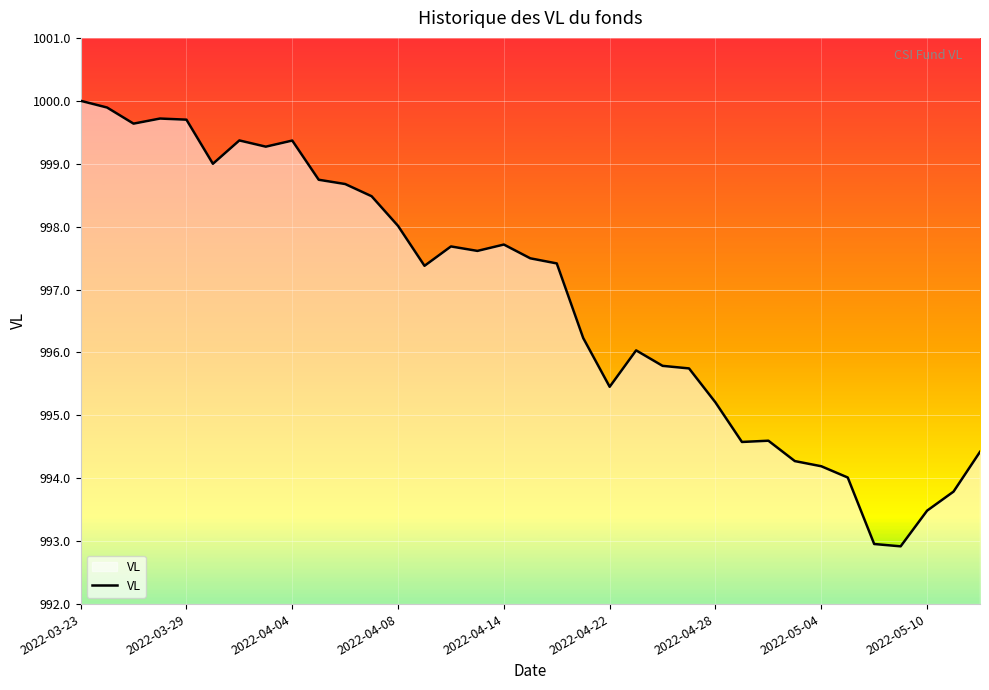

Does the chart have visible grid lines?

Yes